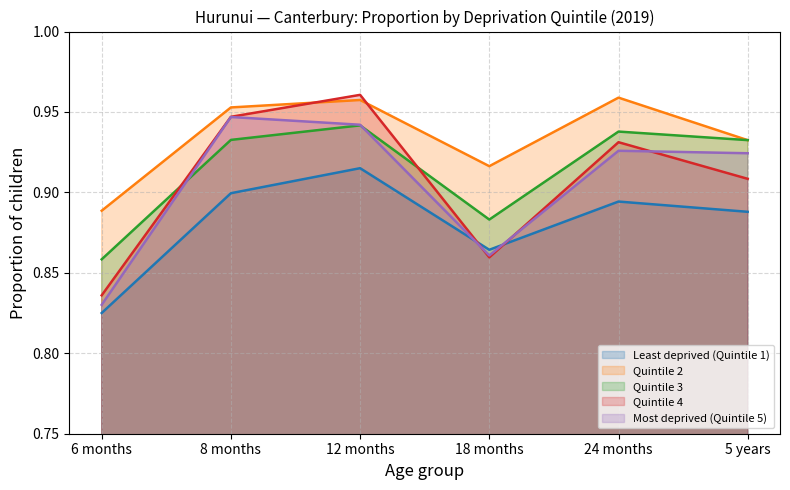

What is the difference between the maximum and minimum values in the Quintile 4 series?

0.1